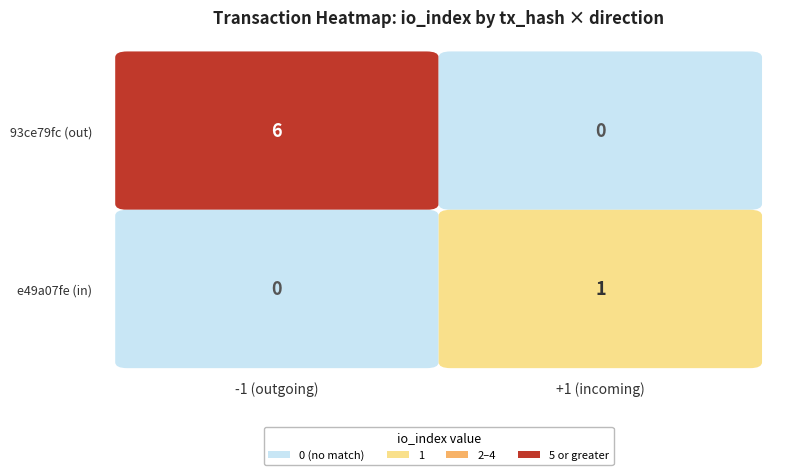

Reading left to right, transcribe all the data shown in this chart.

93ce79fc: direction=-1	io_index=6
e49a07fe: direction=1	io_index=1